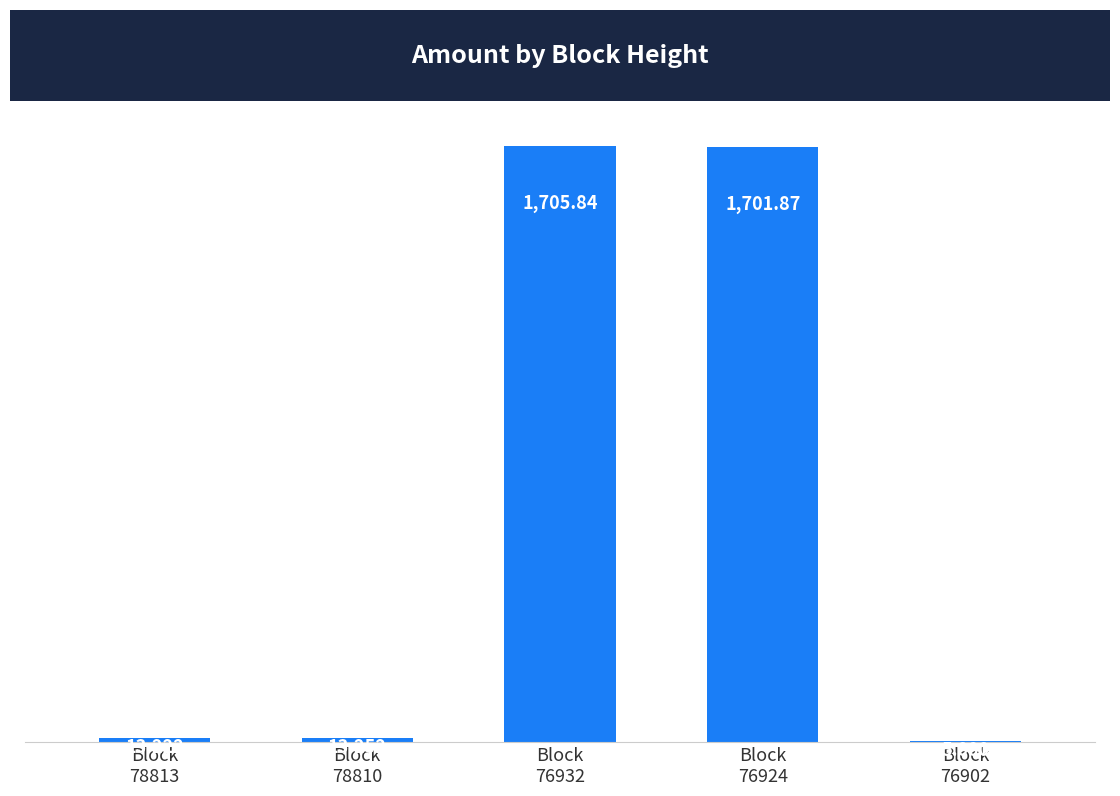

The chart shows a value of 7.8 at Block
76902. True or false?

False